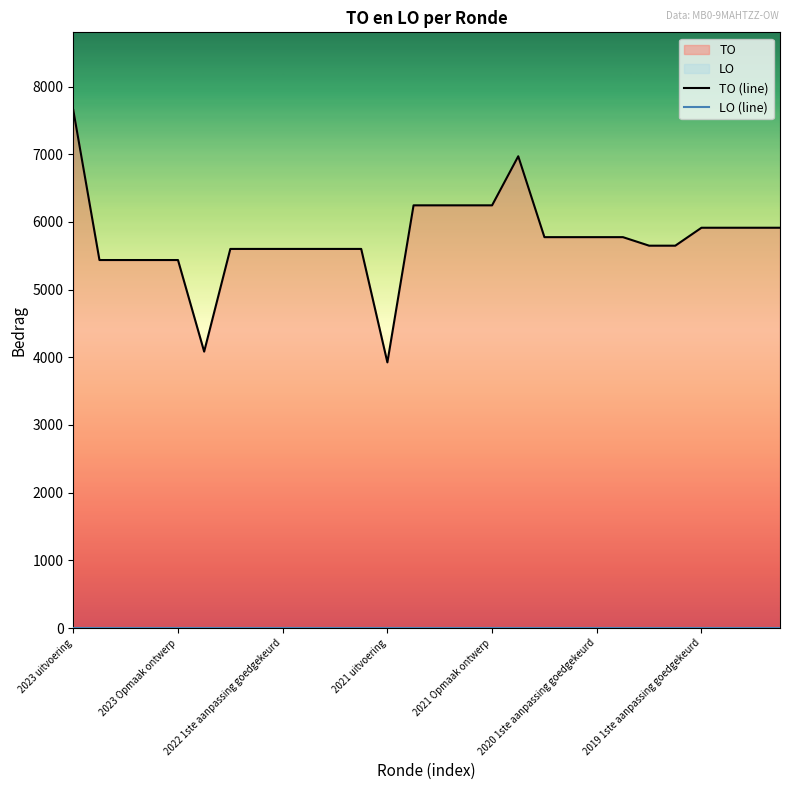

What is the smallest value displayed?

3925